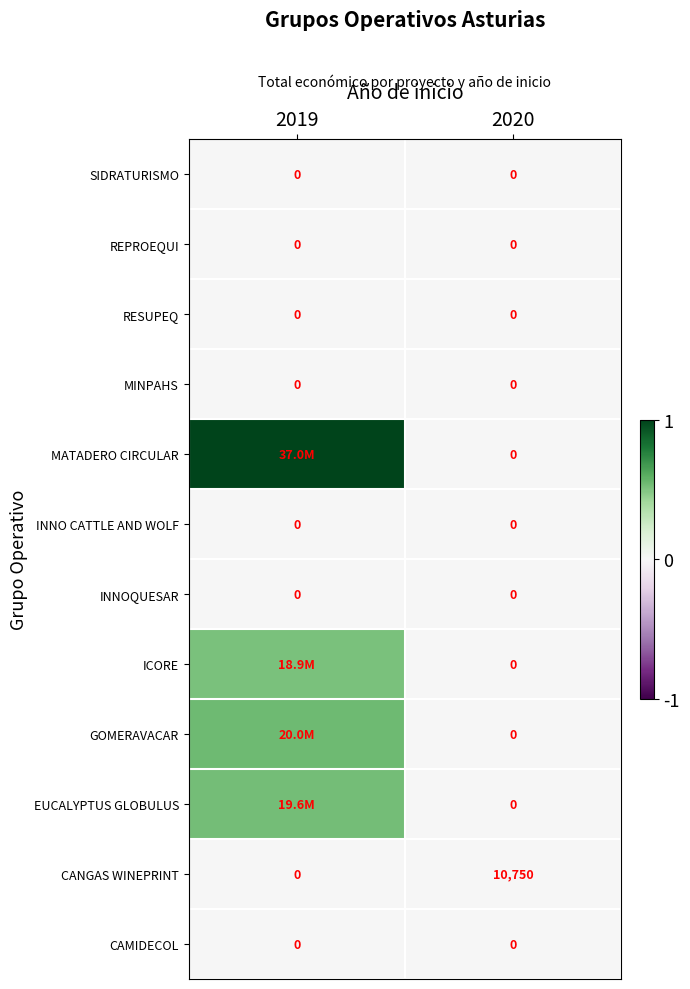

The REPROEQUI series shows 0.0 at 2020. True or false?

True